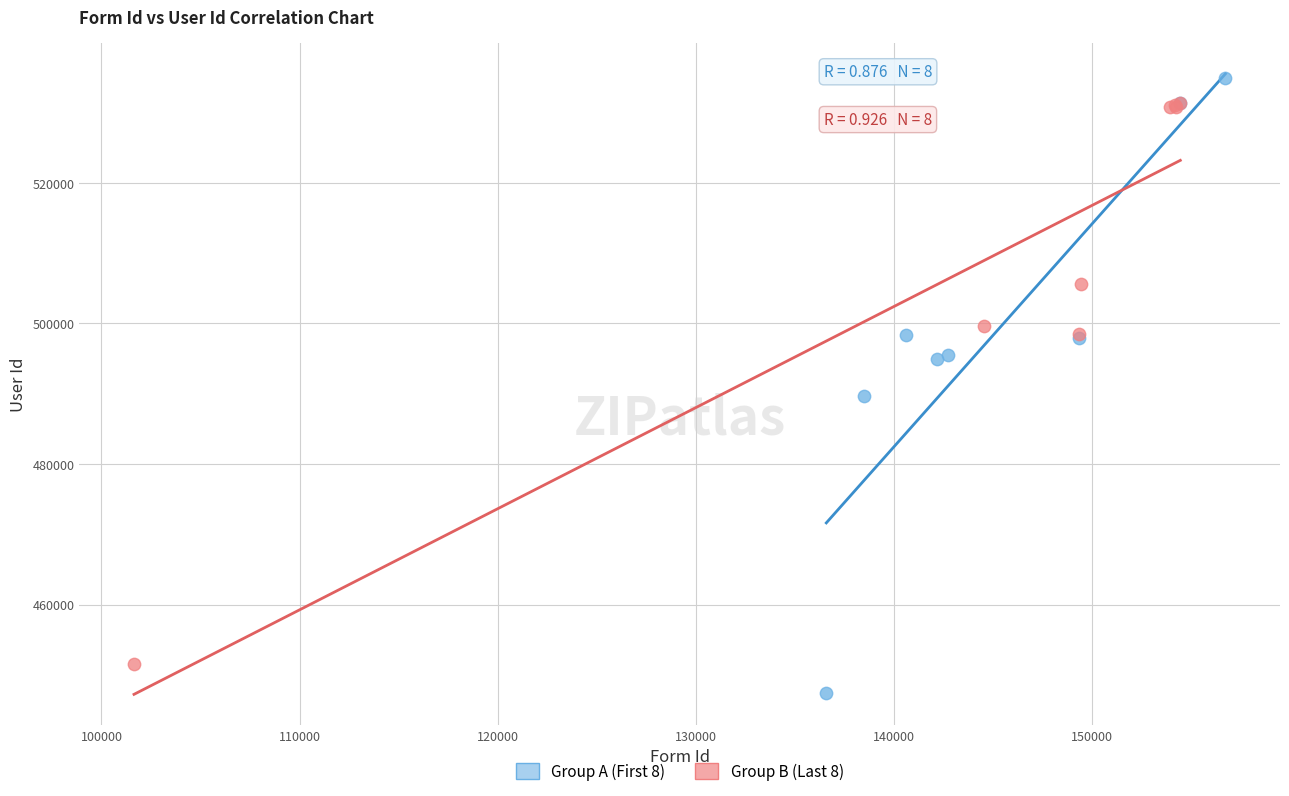

Which series has the largest Y range (max minus min)?

Group A (First 8)